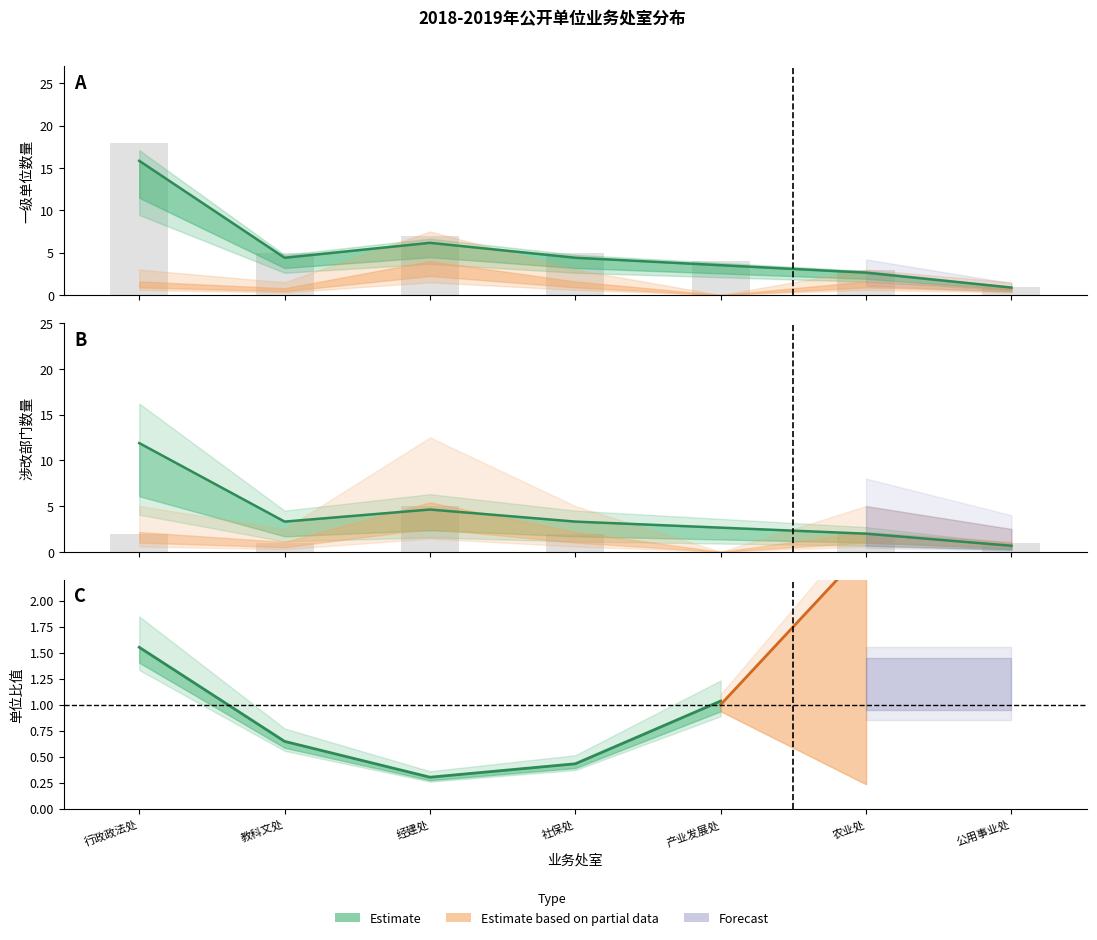

Between 产业发展处 and 行政政法处, which is larger?

行政政法处